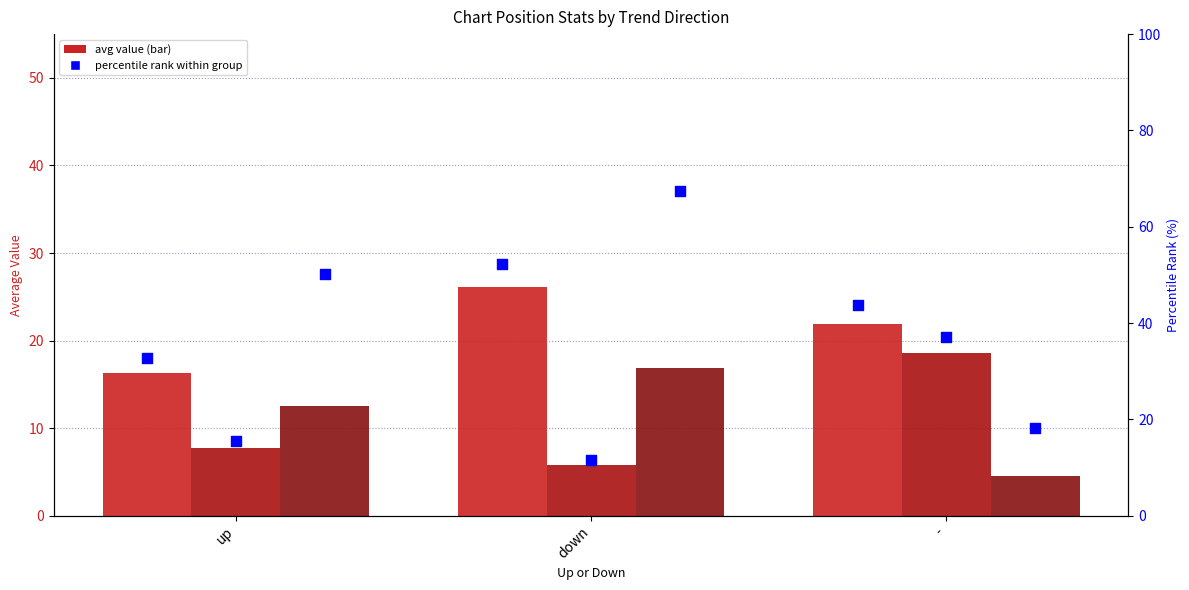

At which category is the sum across all series the highest?

down